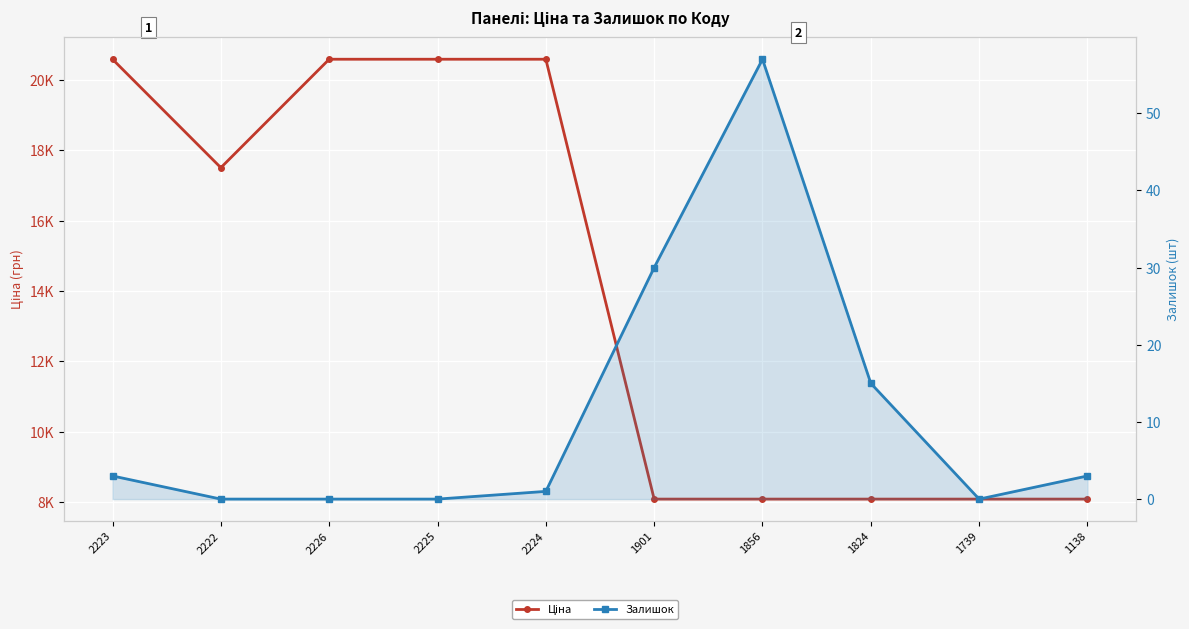

True or false: Залишок has a value of 19.4 at 1856.

False